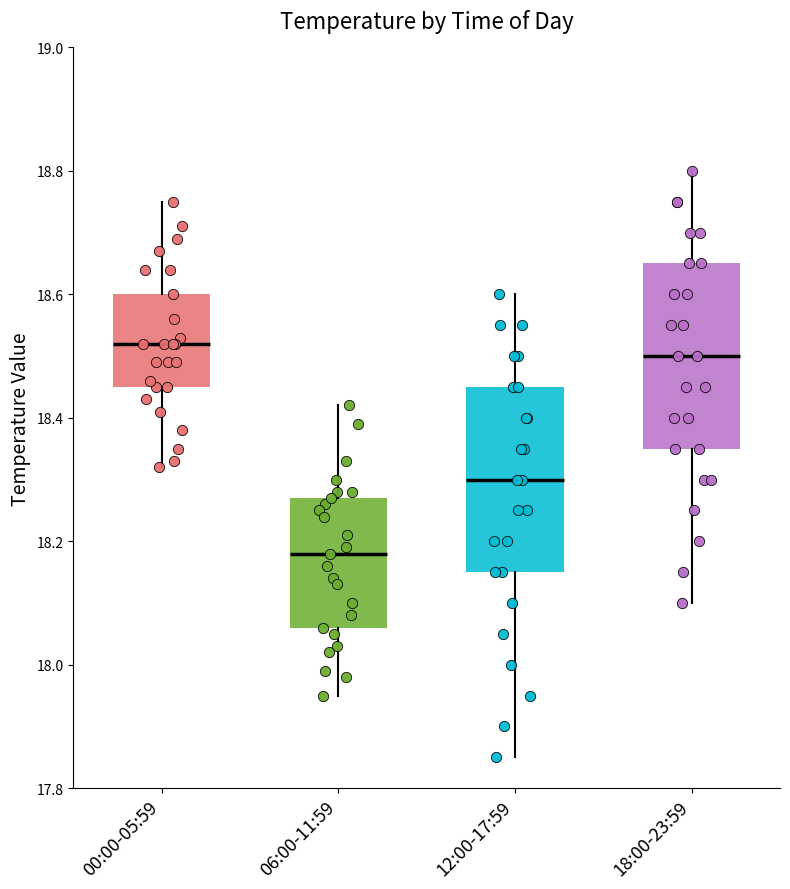

Where is the upper edge of the box for 12:00-17:59 on the y-axis? The values are not printed on the chart, so give them approximately, as read against the axis.

18.46